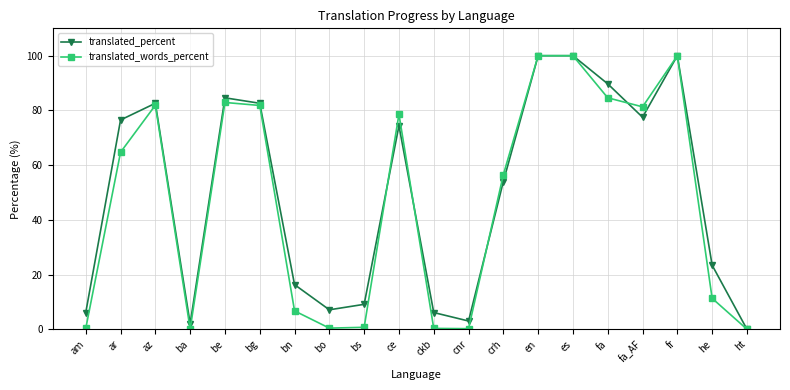

Rank the series at fa from lowest to highest value.

translated_words_percent, translated_percent